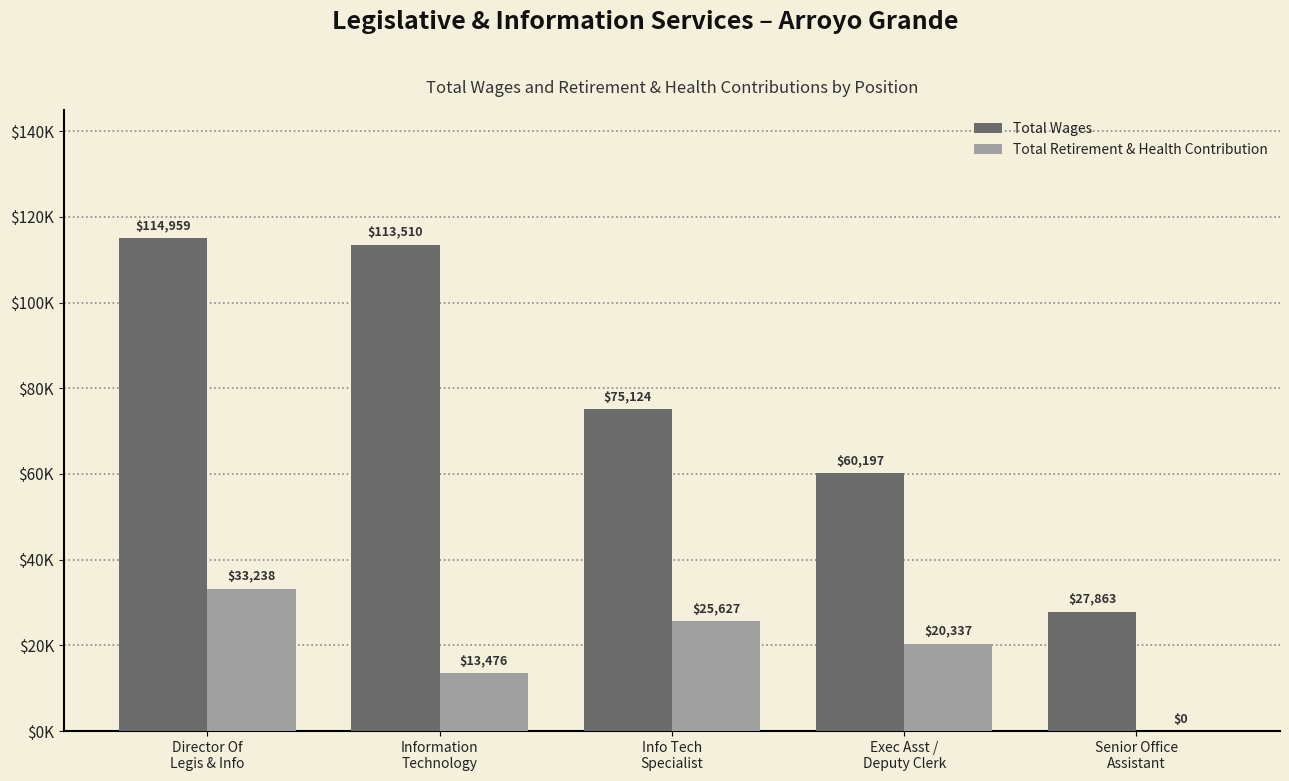

What is the sum of all Total Retirement & Health Contribution values?

92678